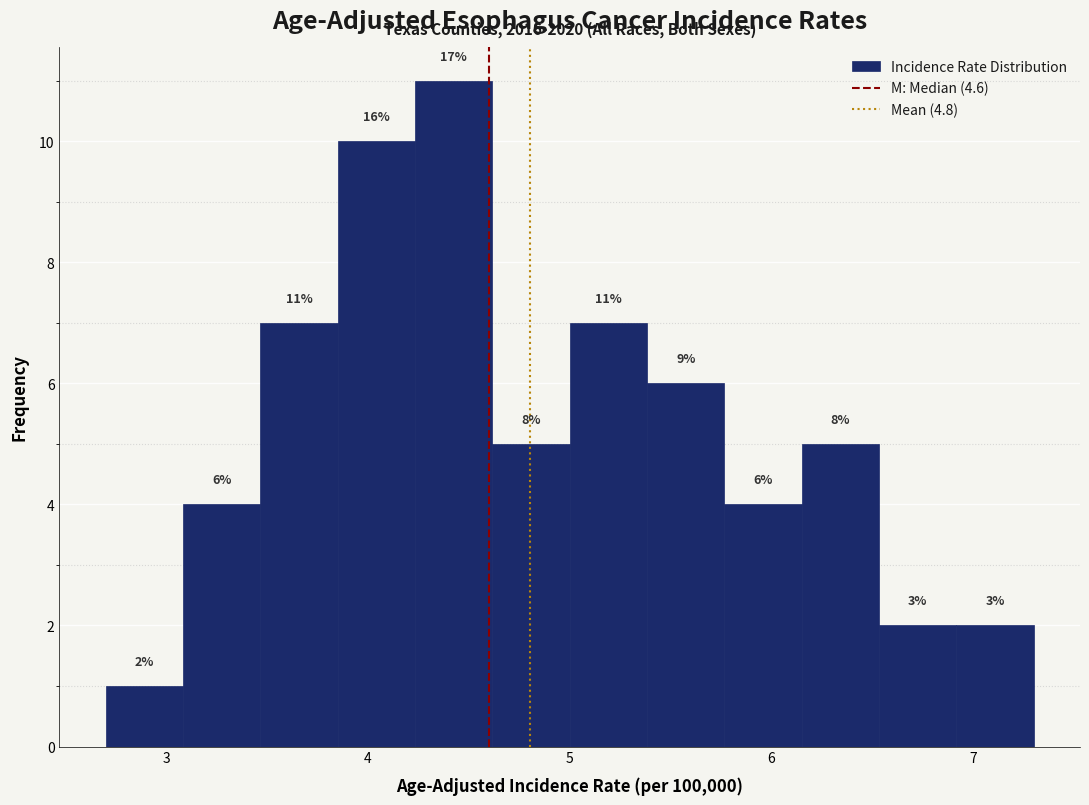

Read against the x-axis, roughly where is the centre of the tallest bar?

4.4